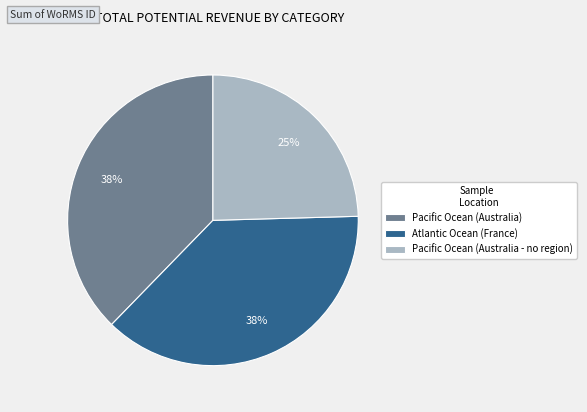

Do Pacific Ocean (Australia - no region) and Pacific Ocean (Australia) together represent more than half of the pie?

Yes